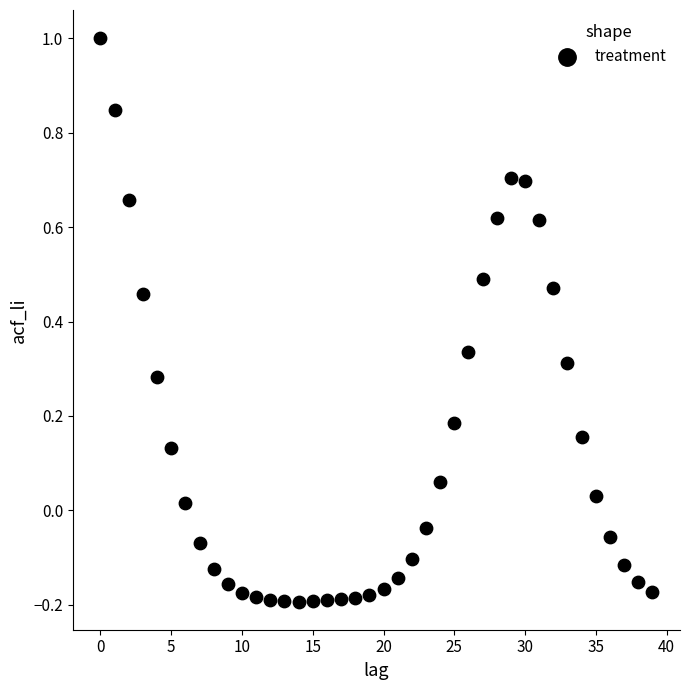

What is the range of Y values (max minus min)?

1.2